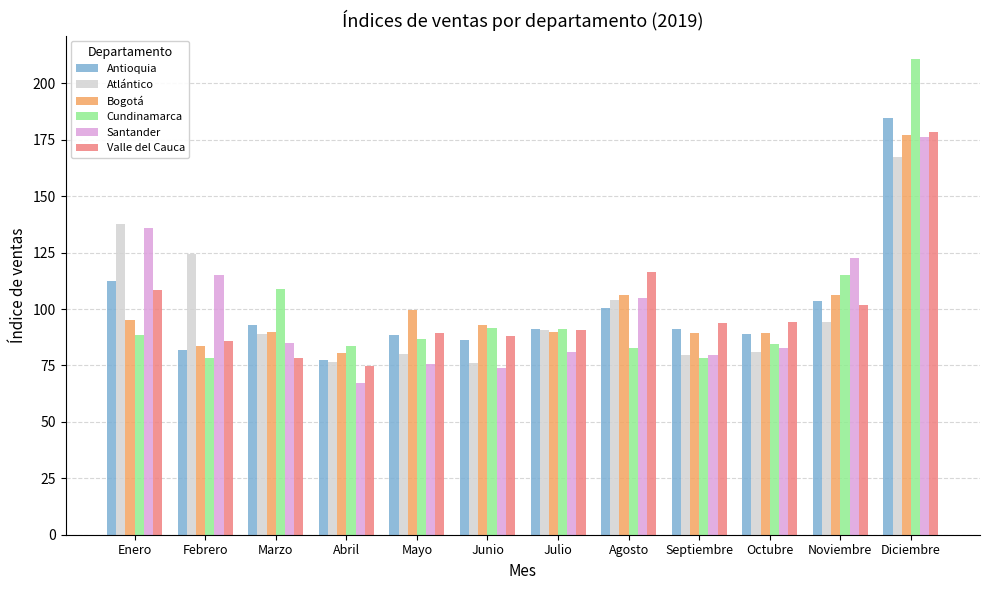

Which series changed the most between Abril and Noviembre?

Santander